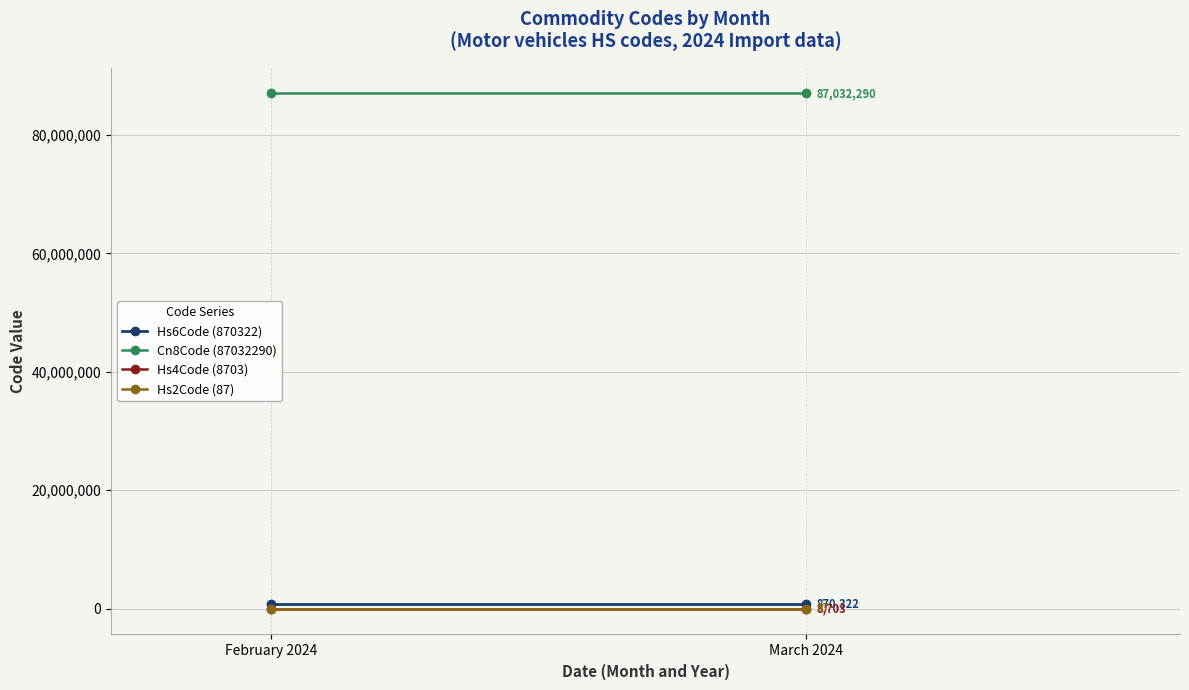

Which category has the highest value across all series?

February 2024